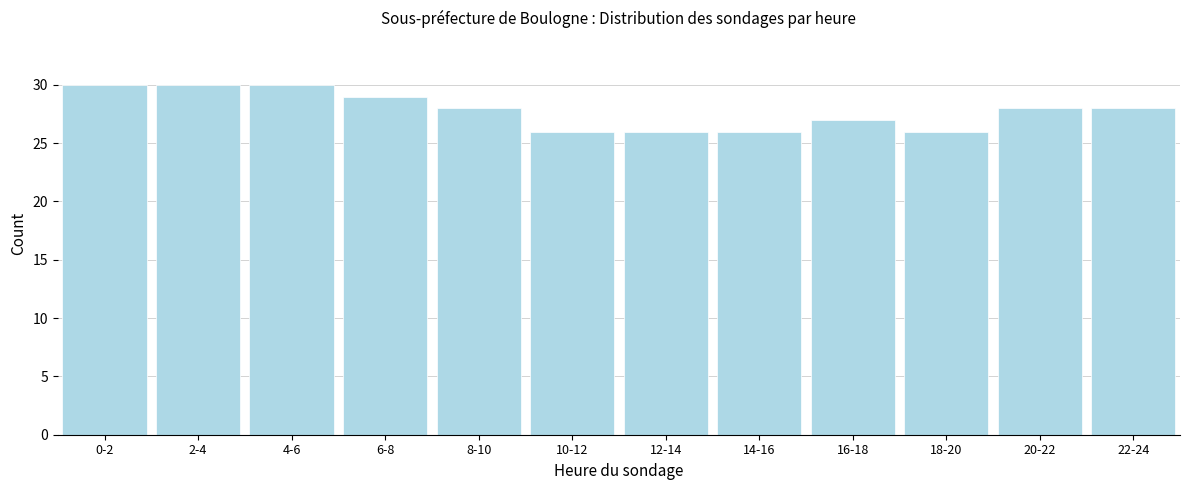

Reading right to left, transcribe all the data shown in this chart.

22-24=28	20-22=28	18-20=26	16-18=27	14-16=26	12-14=26	10-12=26	8-10=28	6-8=29	4-6=30	2-4=30	0-2=30